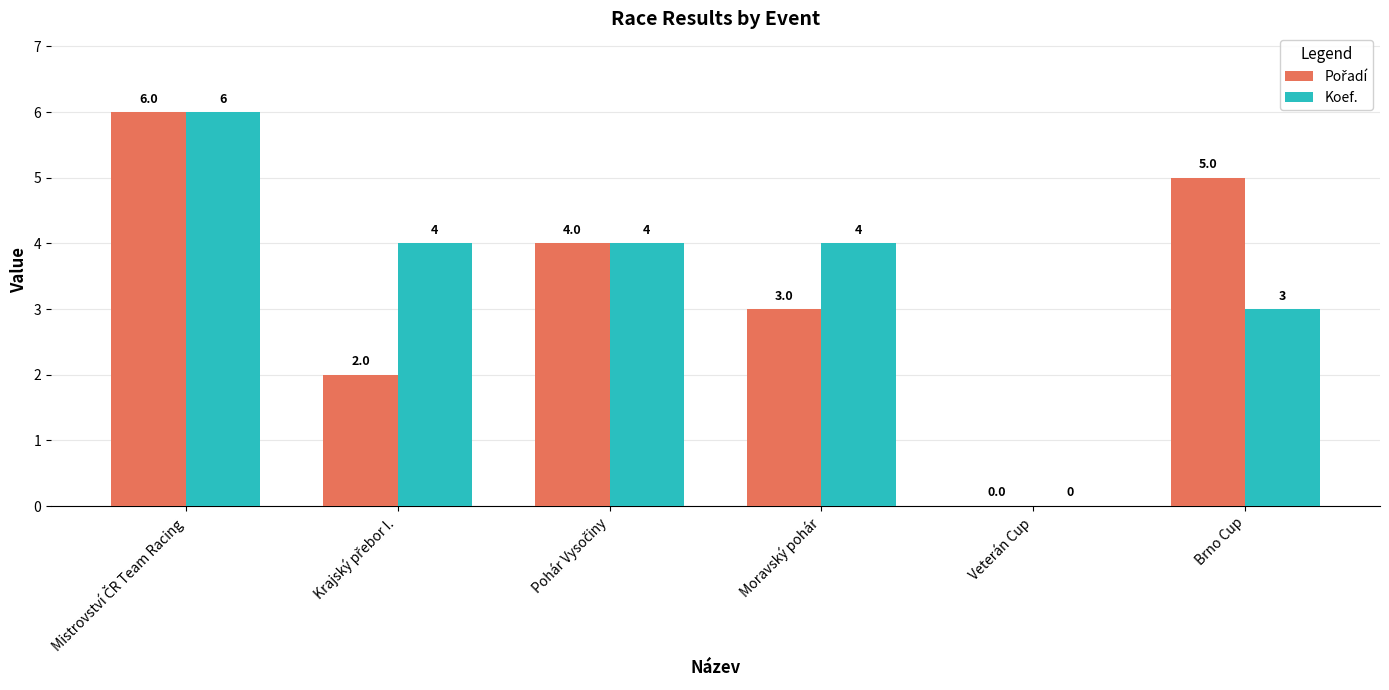

What is the sum of all Koef. values?

21